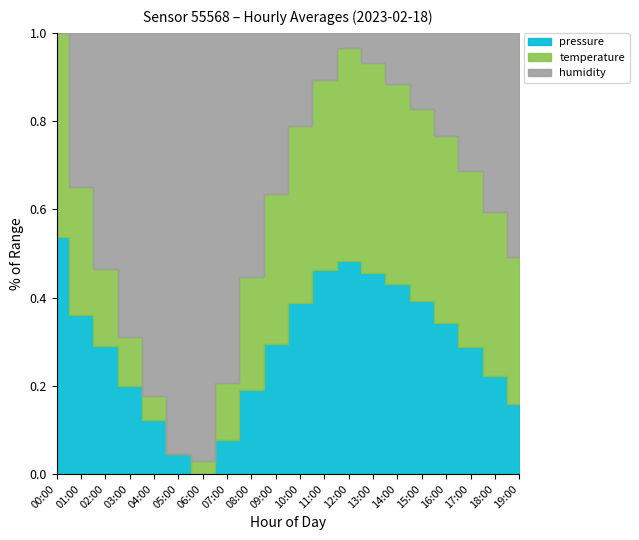

True or false: temperature has a value of 8.7 at 17:00.

True